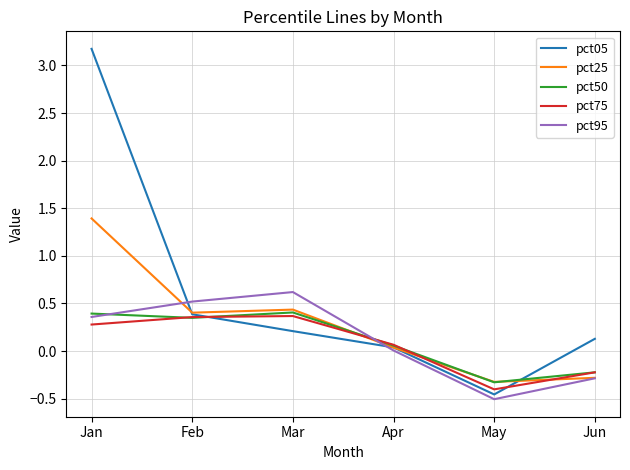

Which series has the largest range (max minus min)?

pct05